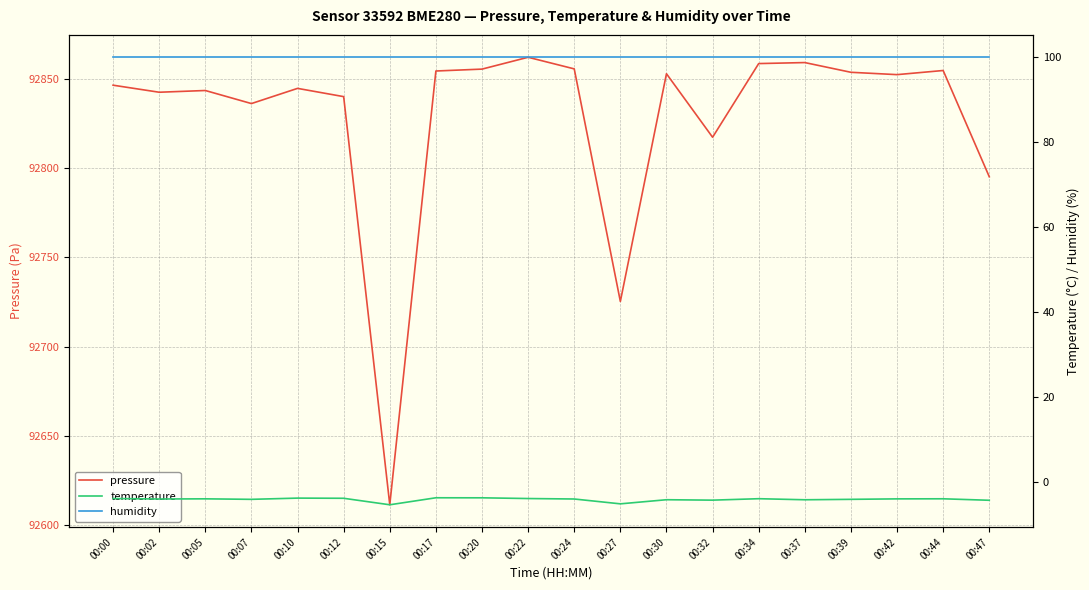

How many lines are shown in the chart?

3